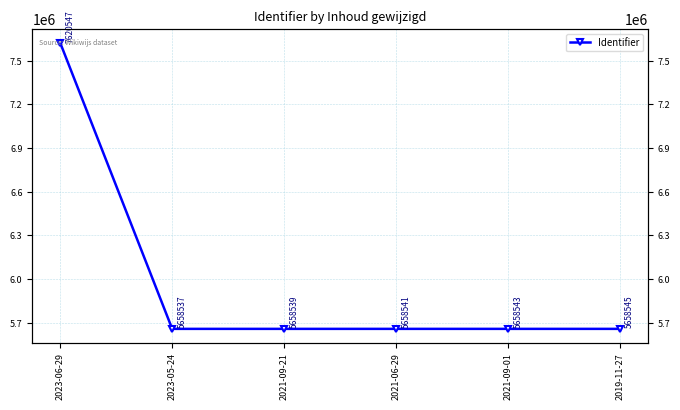

Is it true that the value at 2021-09-01 is 5658543?

True